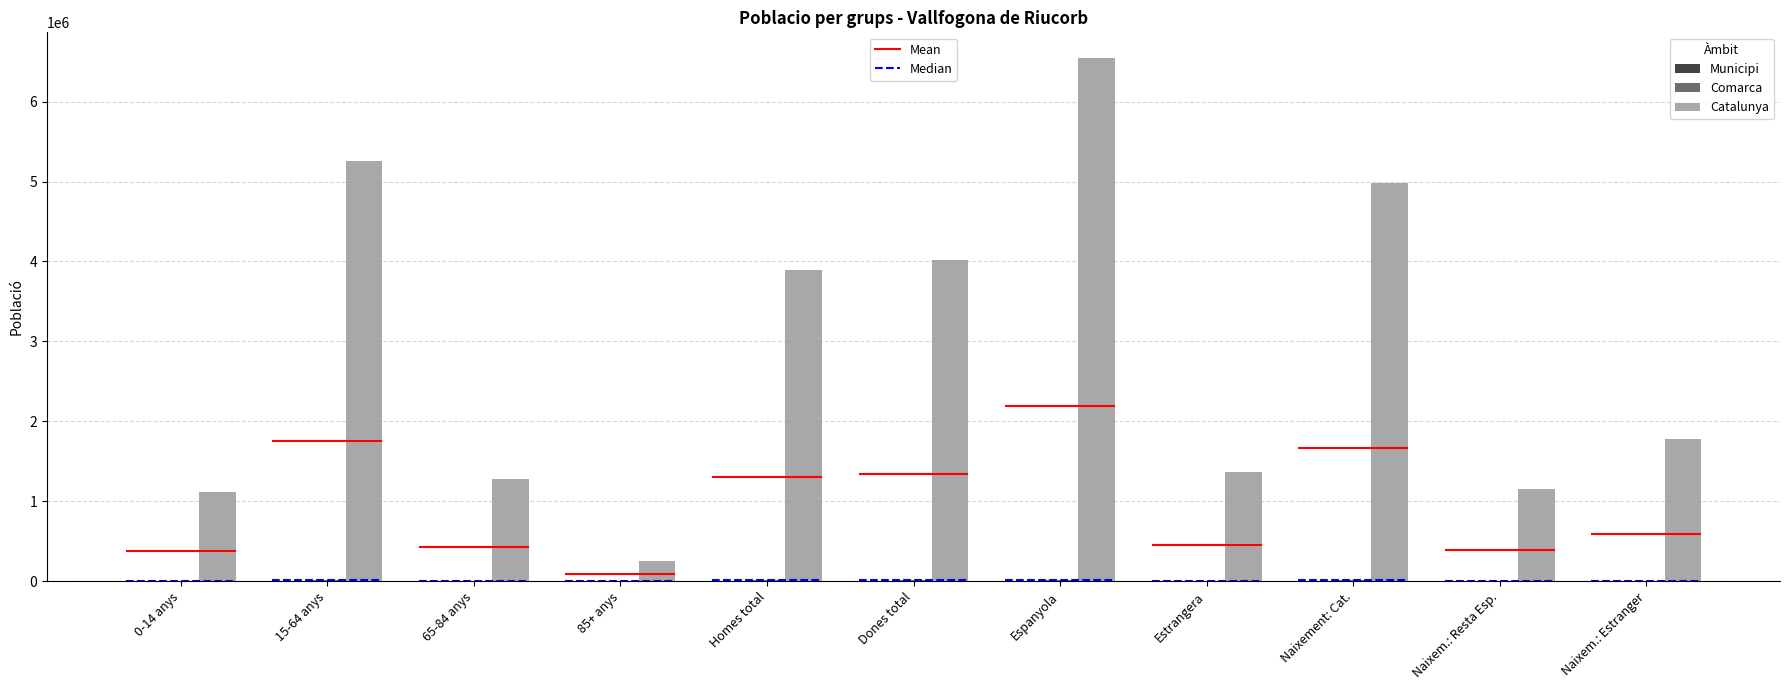

What is the label of the 10th bar from the right?

15-64 anys